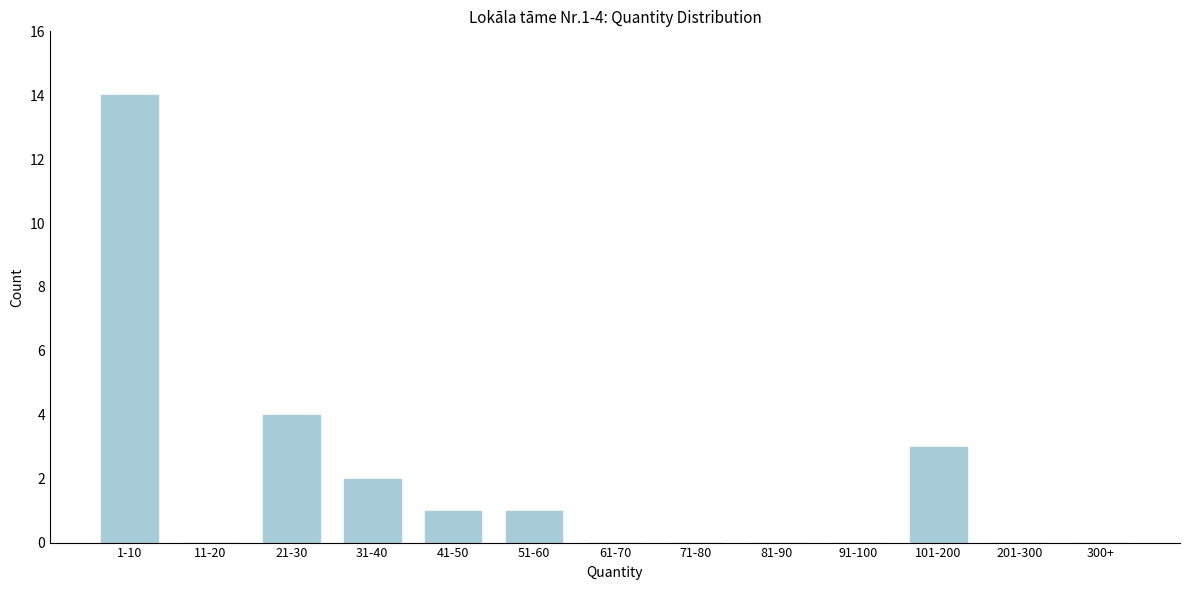

Reading right to left, list all the values displayed in this chart.

300+=0	201-300=0	101-200=3	91-100=0	81-90=0	71-80=0	61-70=0	51-60=1	41-50=1	31-40=2	21-30=4	11-20=0	1-10=14